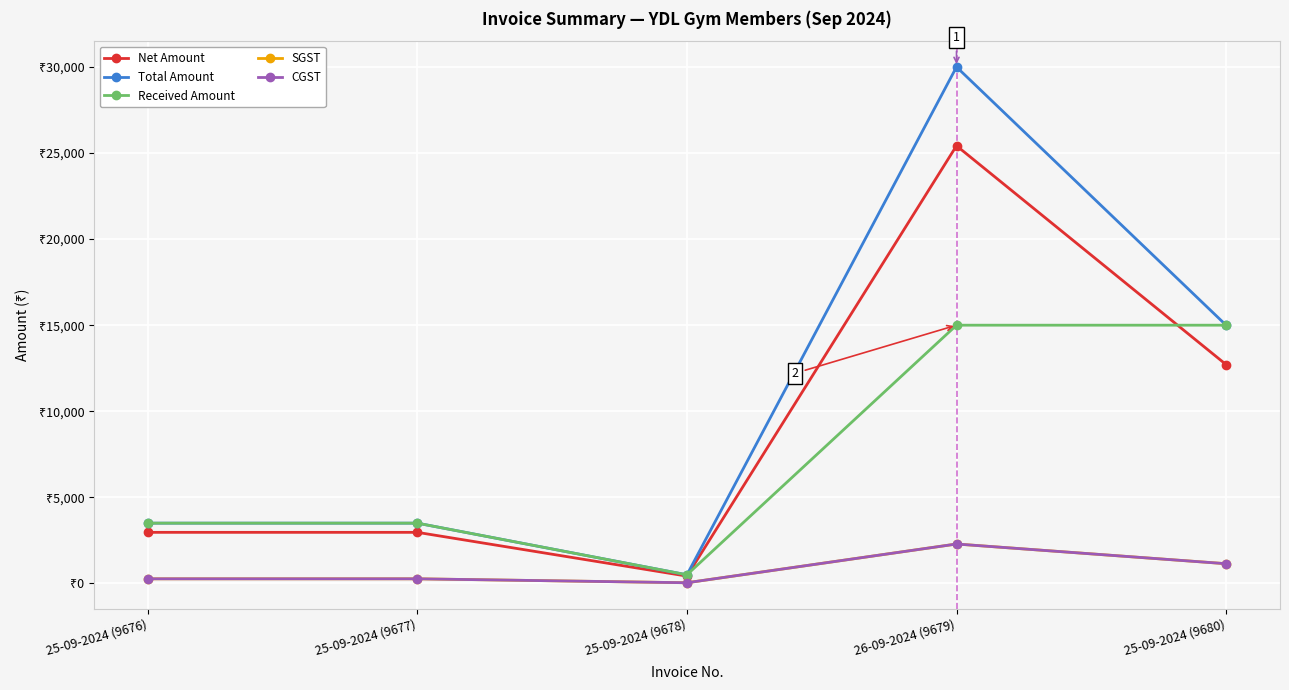

The value of Total Amount at 25-09-2024 (9676) is 3500.0. True or false?

True